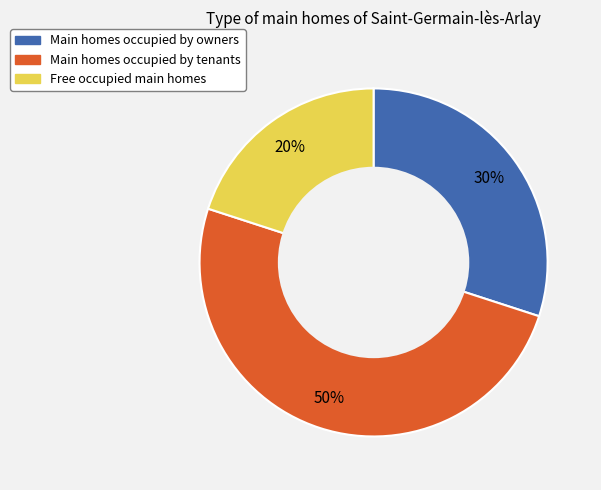

To the nearest percent, what is the difference between the largest and smallest slice percentages?

30%